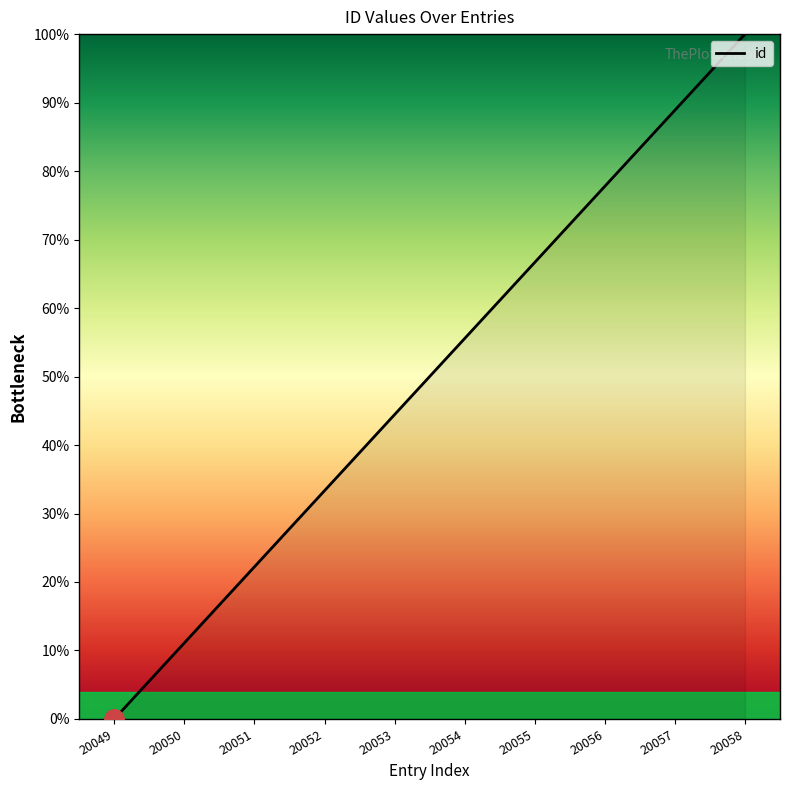

What is the average value?

50.0